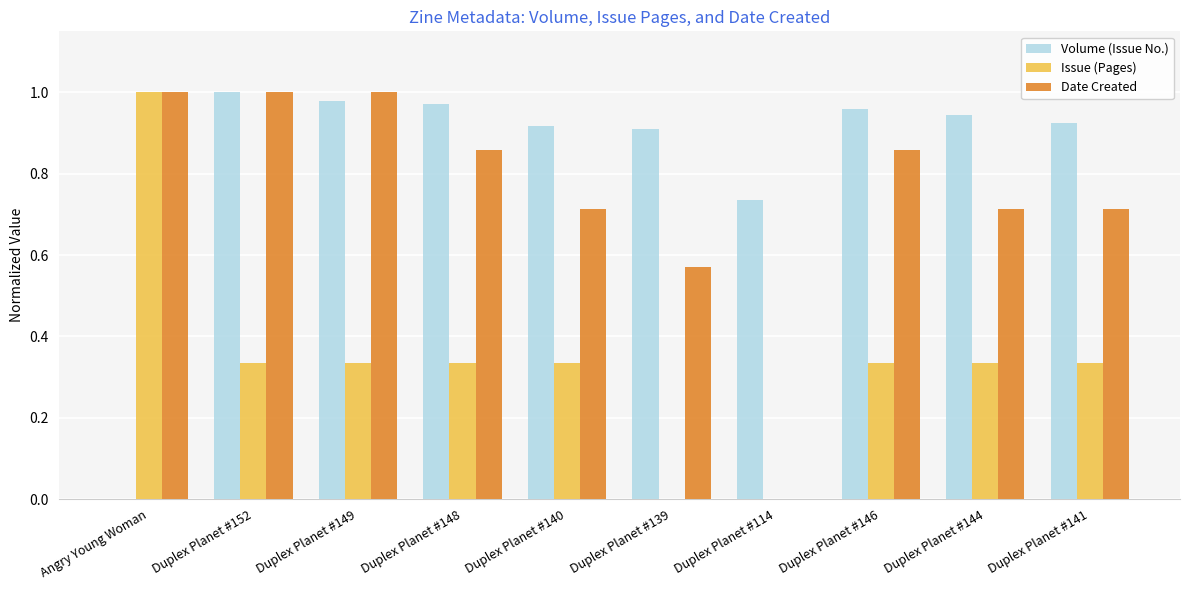

What are all the series names shown in the legend?

Volume (Issue No.), Issue (Pages), Date Created